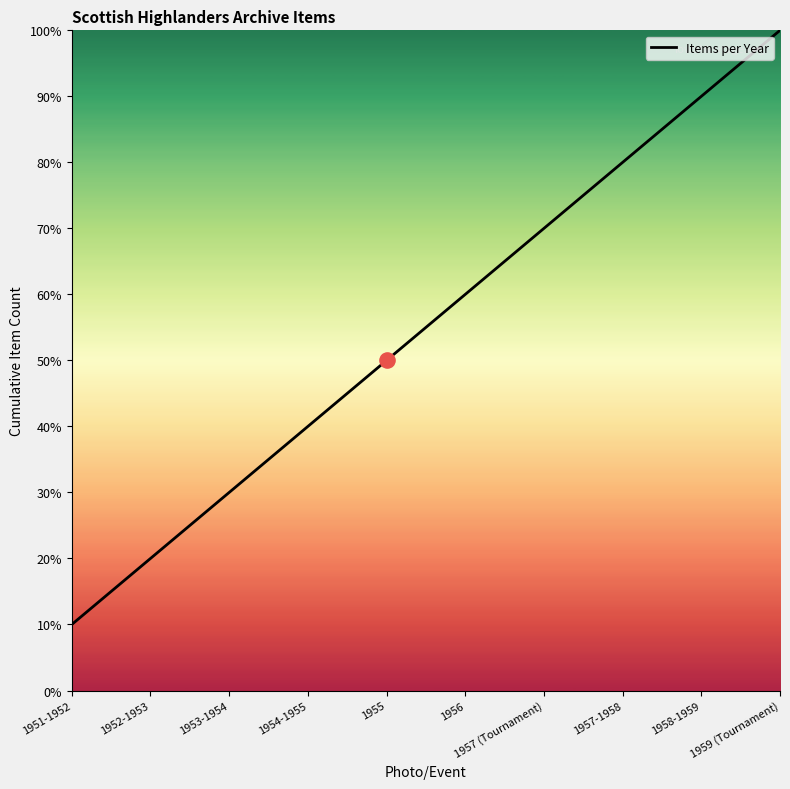

Which has a higher value, 1959 (Tournament) or 1951-1952?

1959 (Tournament)